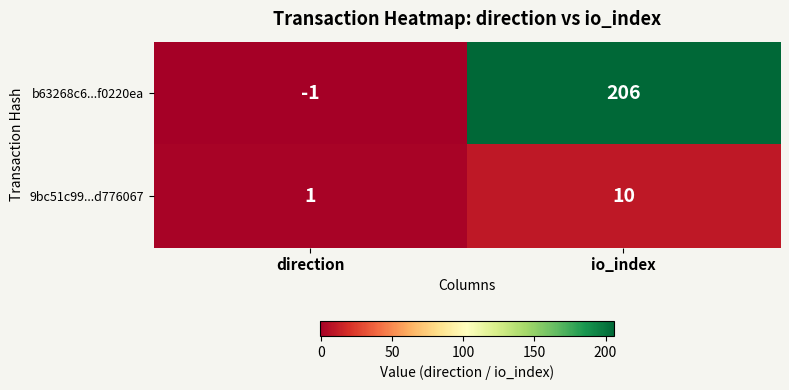

What is the difference between the b63268c6...f0220ea values at io_index and direction?

207